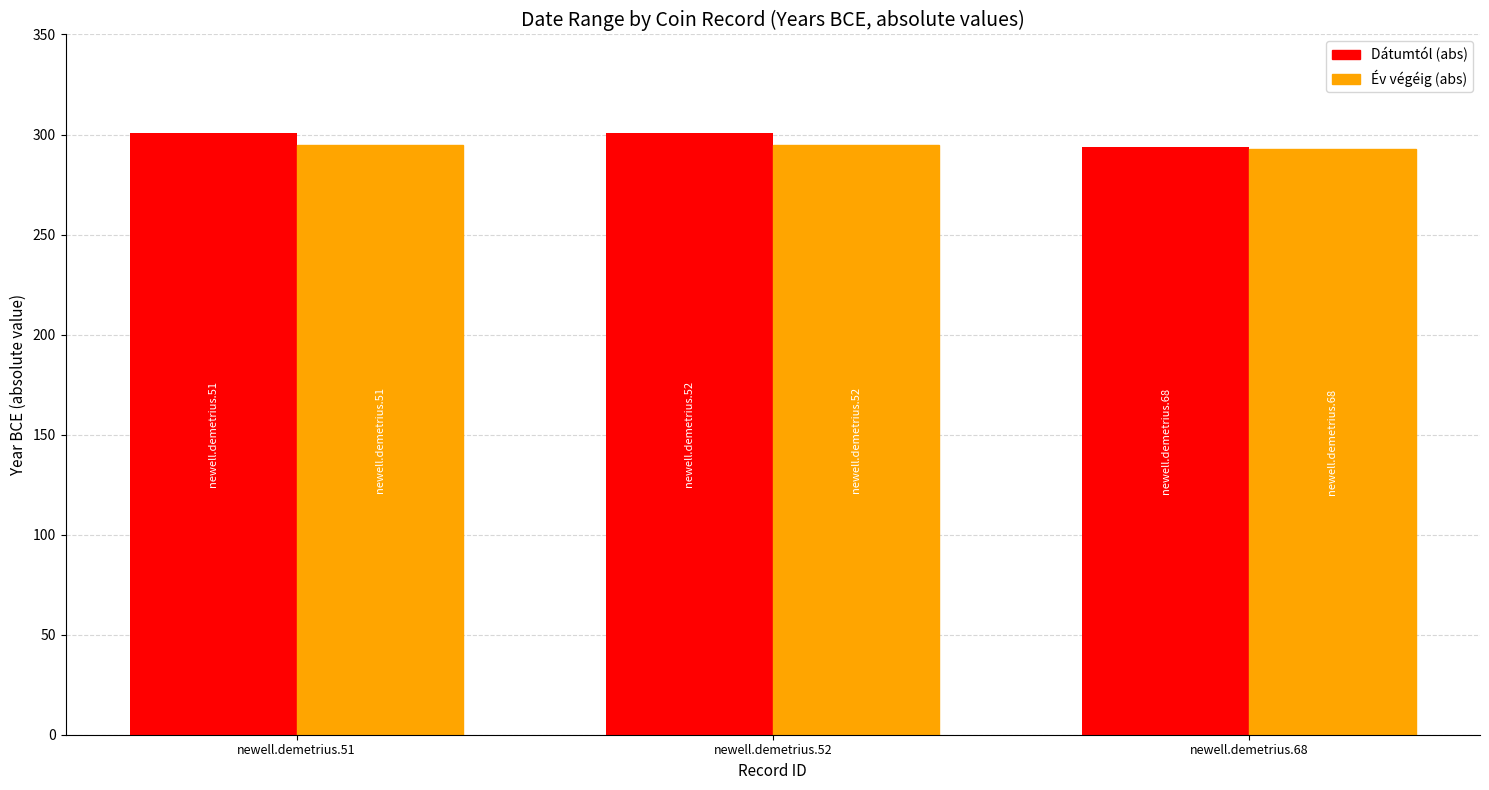

What is the value of the Év végéig (abs) bar at the 2nd from the left?

295